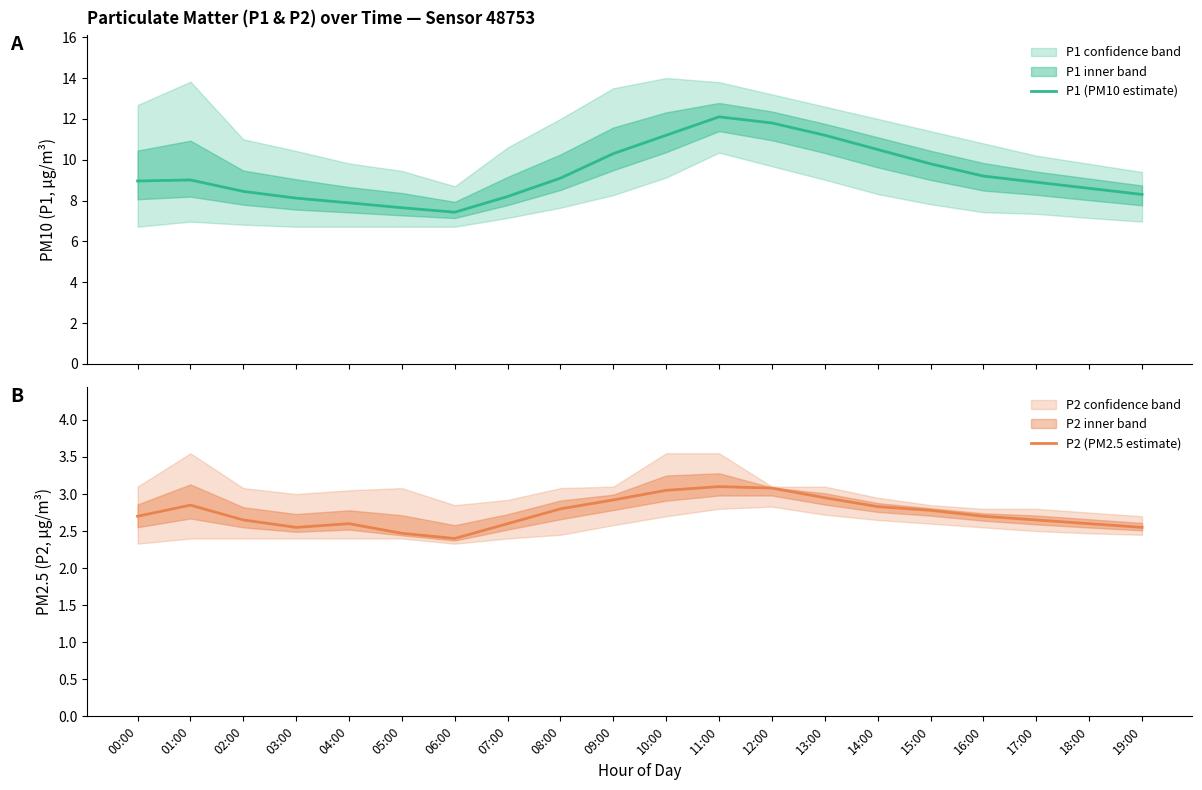

What is the difference between the P1 (PM10 estimate) values at 19:00 and 10:00?

2.9